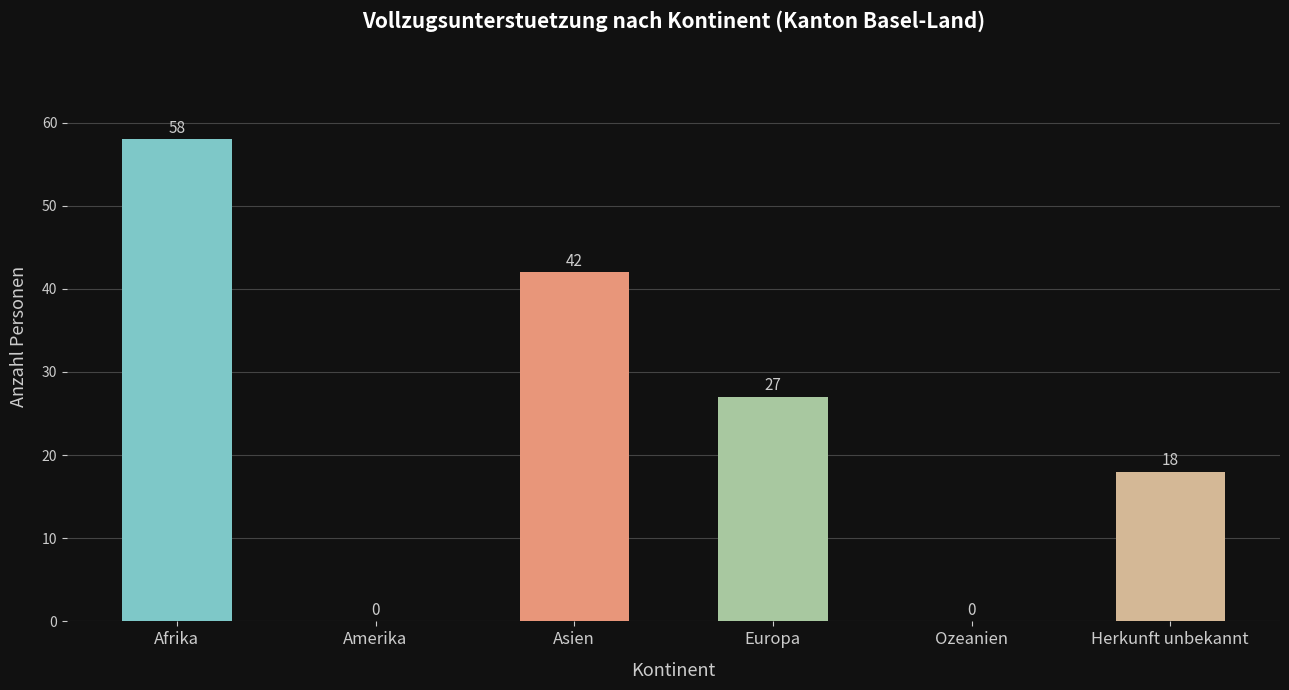

Read the value at Asien, to the nearest 5.

40